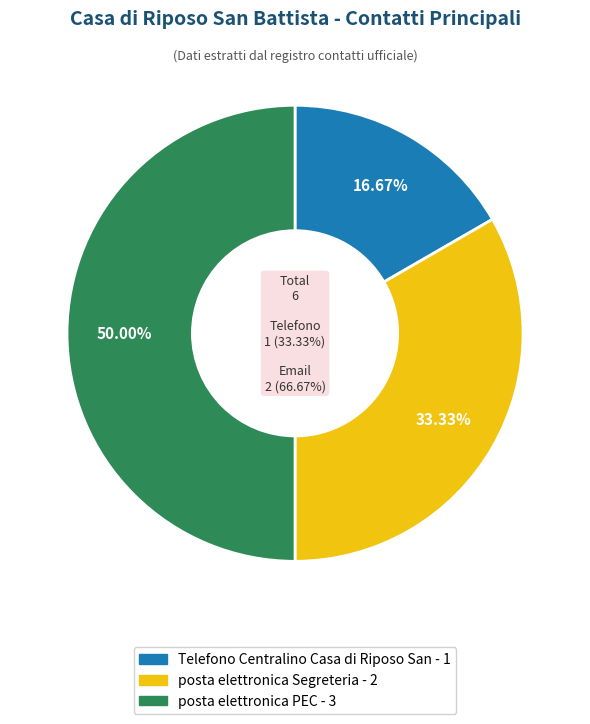

Which slice is the smallest?

Telefono Centralino Casa di Riposo San